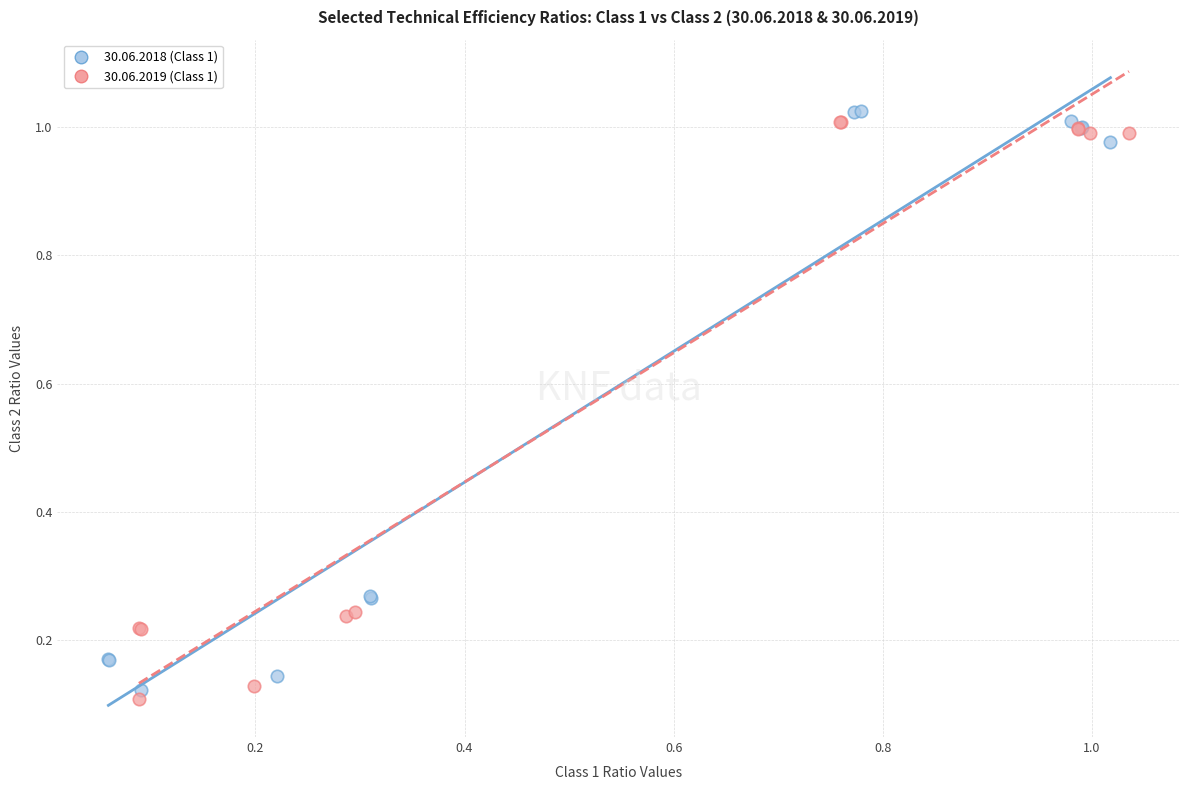

What are all the series names shown in the legend?

30.06.2018 (Class 1), 30.06.2019 (Class 1)